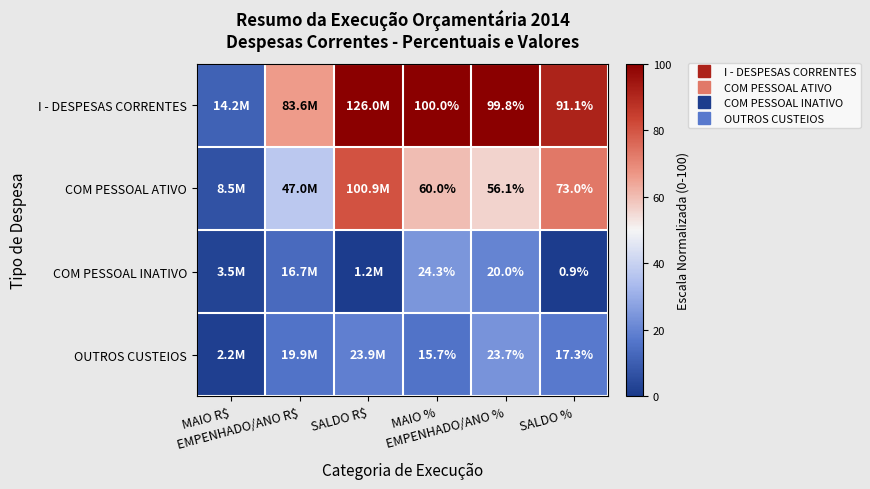

True or false: COM PESSOAL INATIVO has a value of 2.7 at MAIO R$.

True